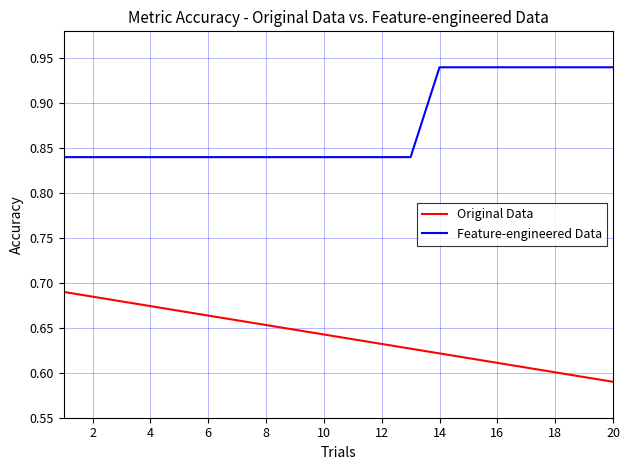

List the series in order of their peak value, lowest first.

Original Data, Feature-engineered Data